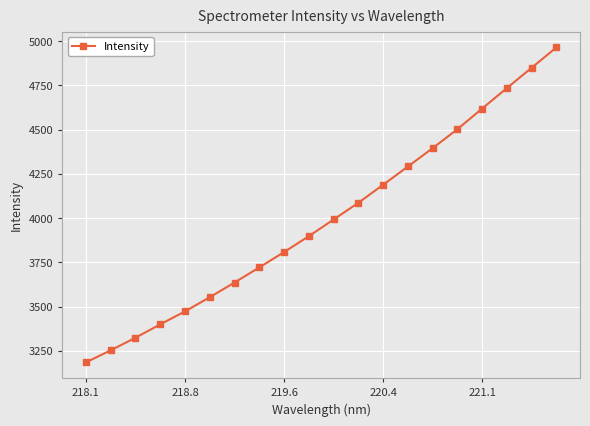

What is the difference between the maximum and minimum values?

1779.6